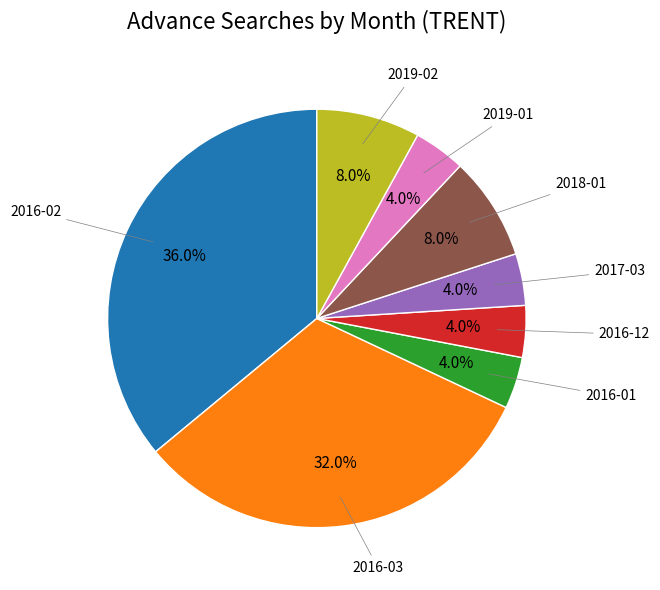

Does any single category account for the majority?

No